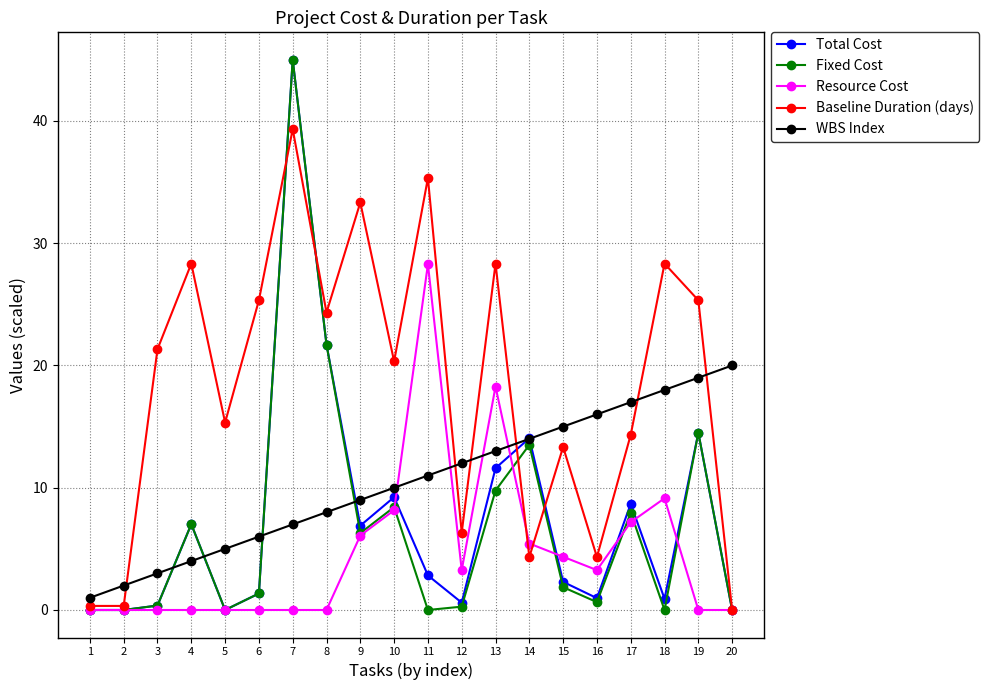

True or false: Resource Cost and Baseline Duration (days) cross at least once.

True